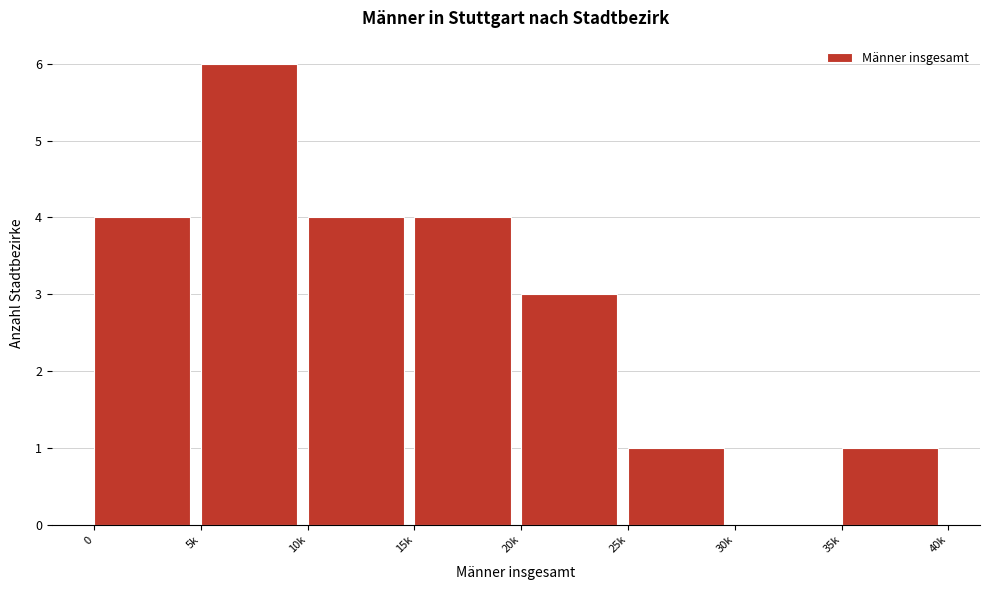

Reading left to right, list all the values displayed in this chart.

0=4	5k=6	10k=4	15k=4	20k=3	25k=1	30k=0	35k=1